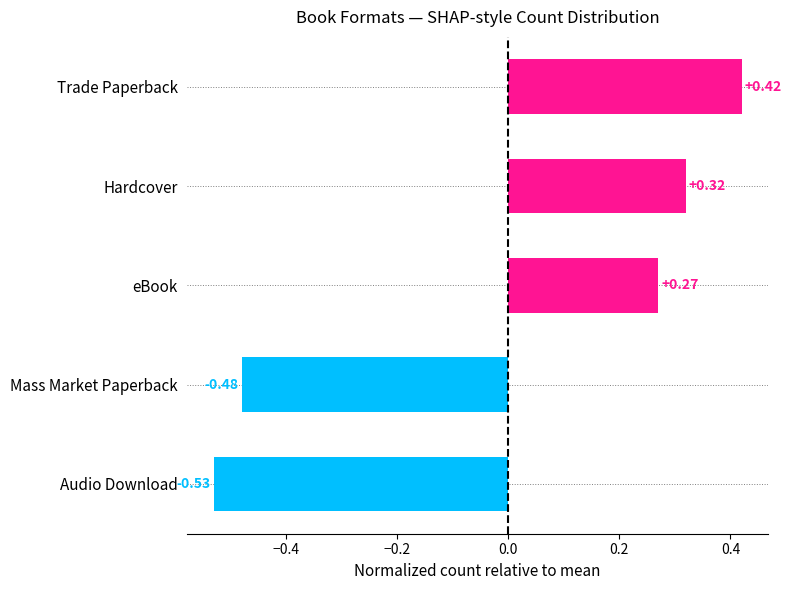

What is the change in value from Hardcover to Mass Market Paperback?

-0.8